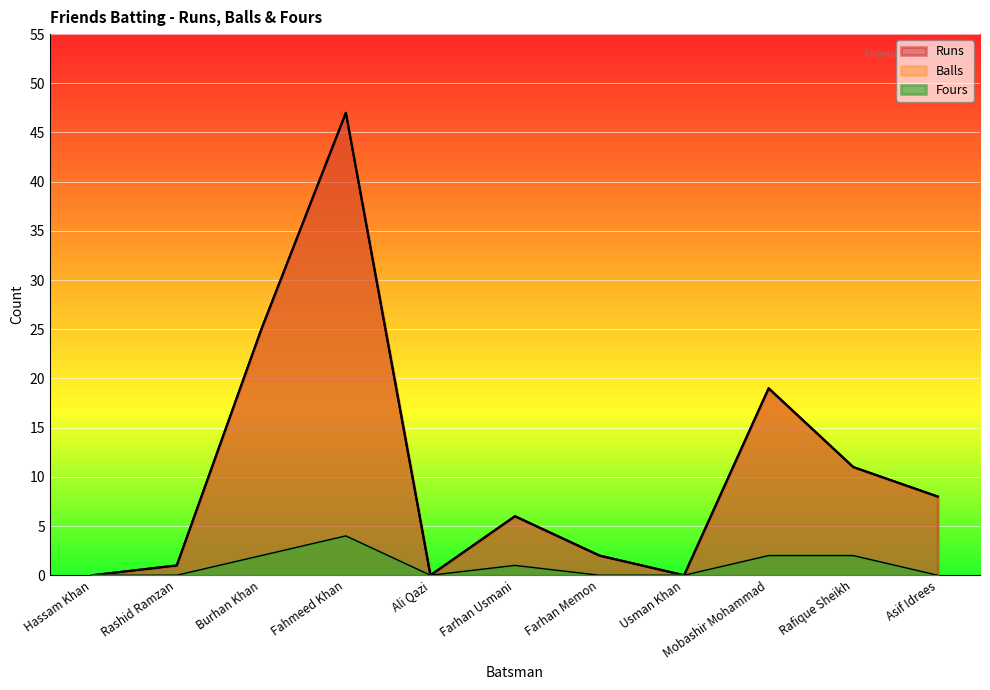

What is the approximate value of Balls at Asif Idrees, to the nearest 5?

10